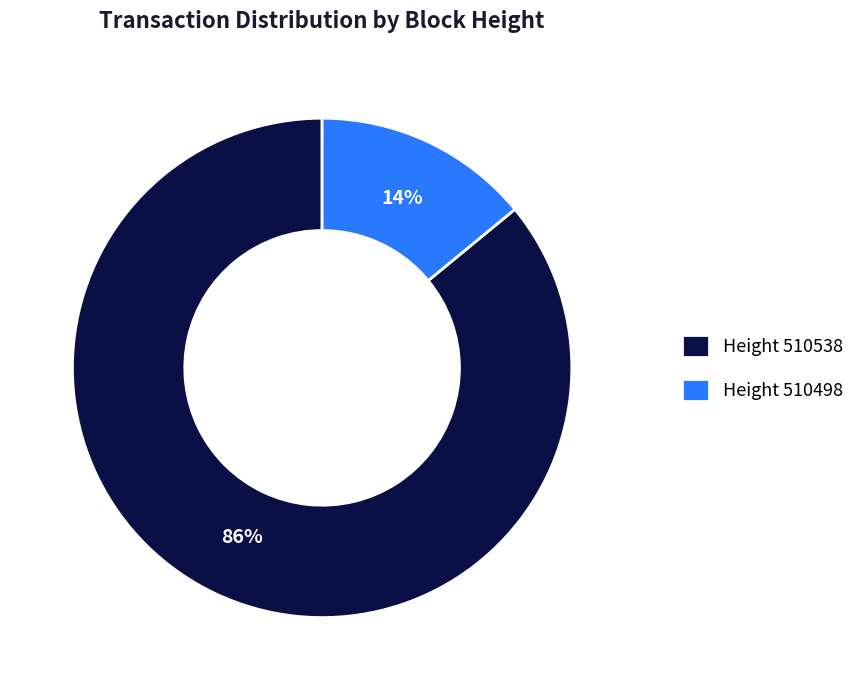

Which slice is the largest?

Height 510538